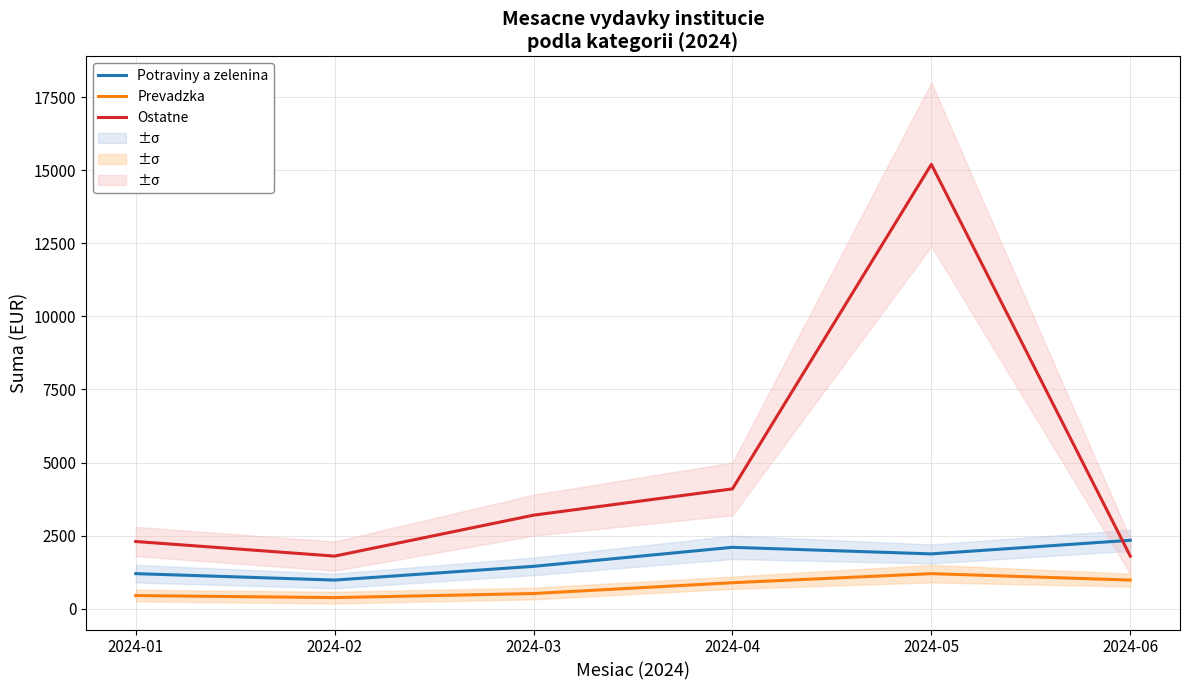

The Potraviny a zelenina series shows 1971.1 at 2024-01. True or false?

False